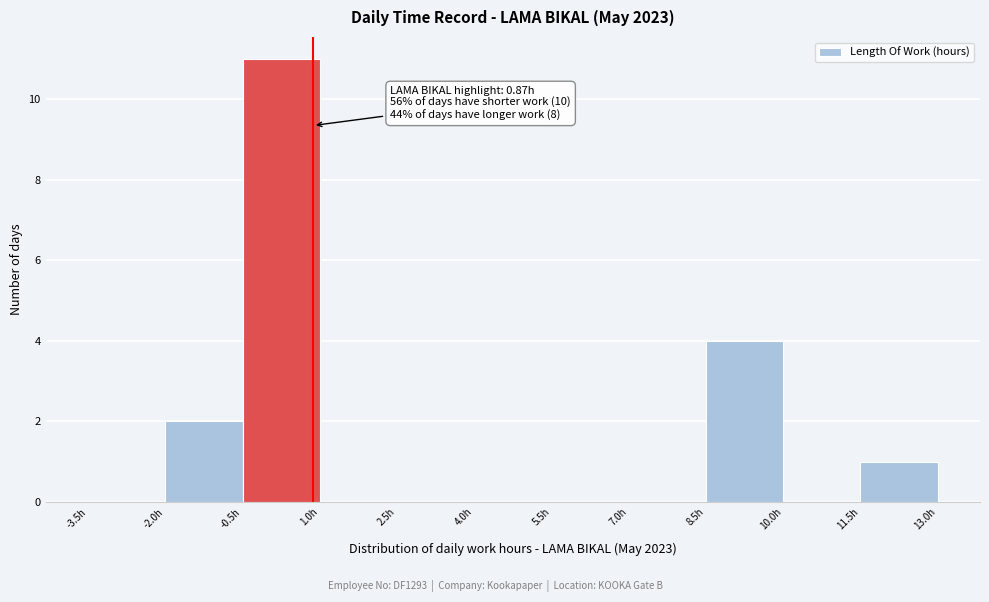

Over which range of the x-axis is the bar tallest?

-0.5 to 1.0